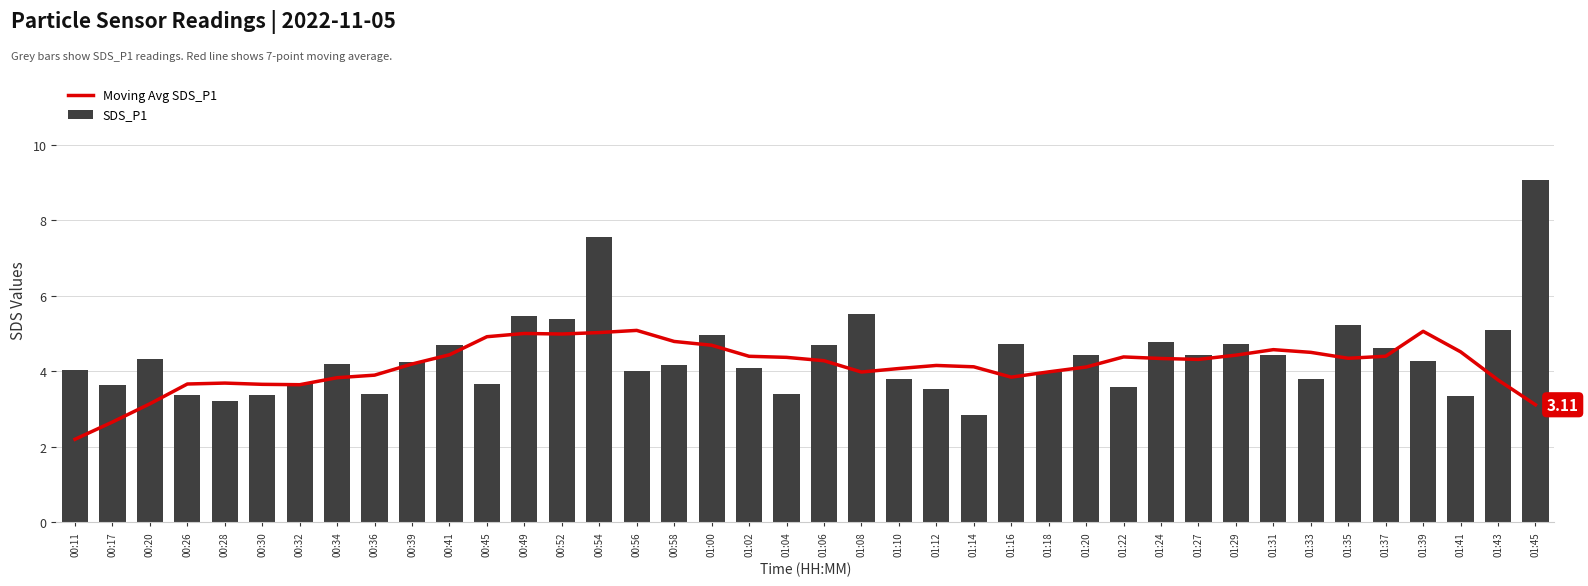

What is the smallest value displayed?

2.2